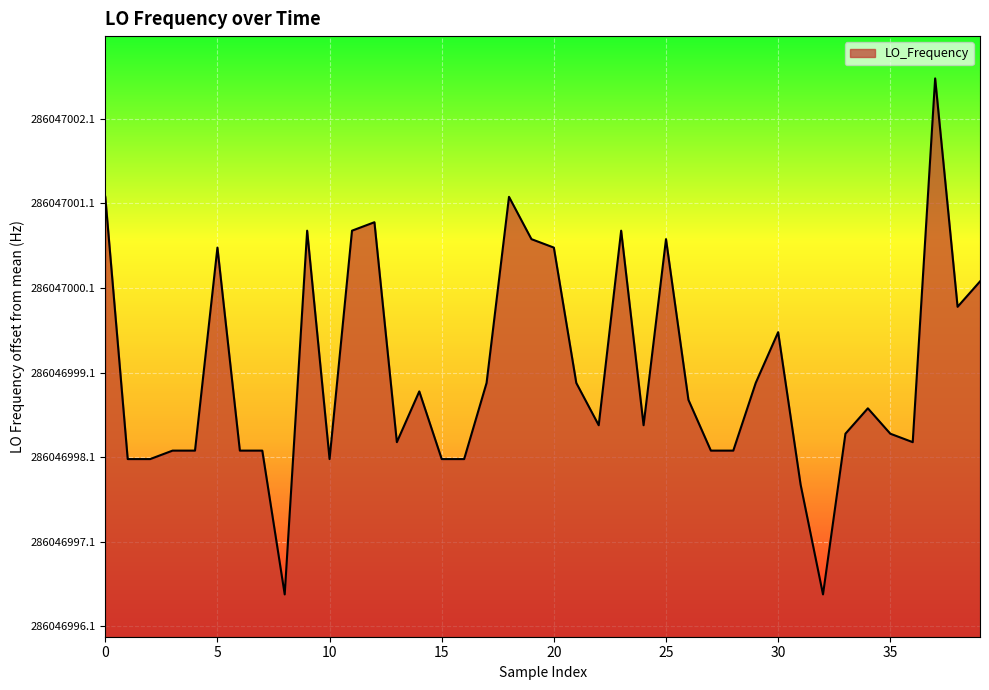

True or false: there are more than 0 points higher than both neighbors.

True